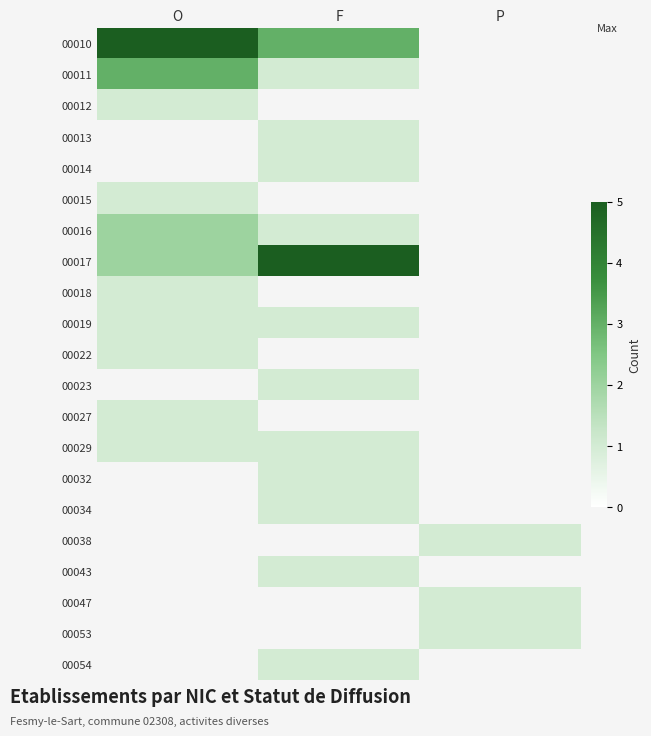

Count the number of categories in the chart.

3